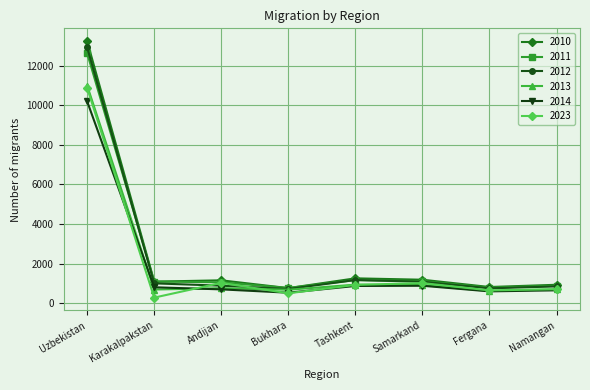

True or false: 2014 and 2010 cross at least once.

False